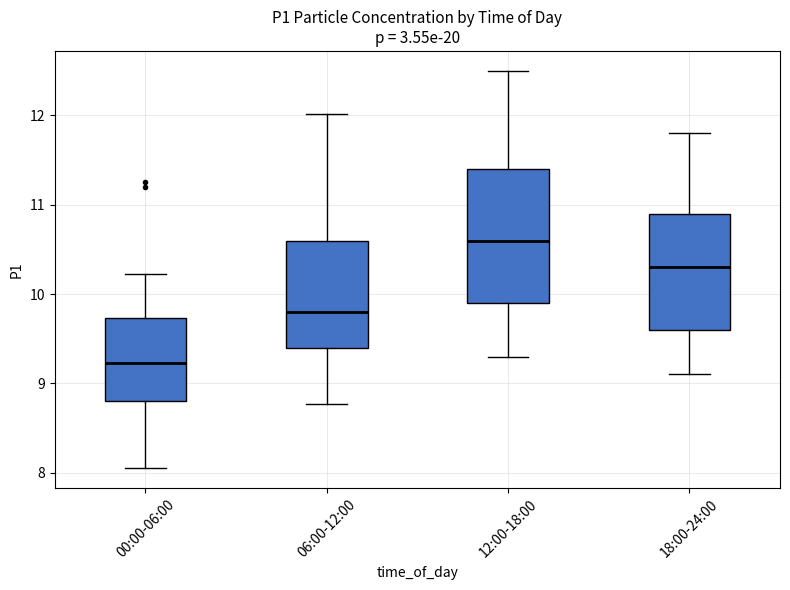

Which box's median line is the highest?

12:00-18:00